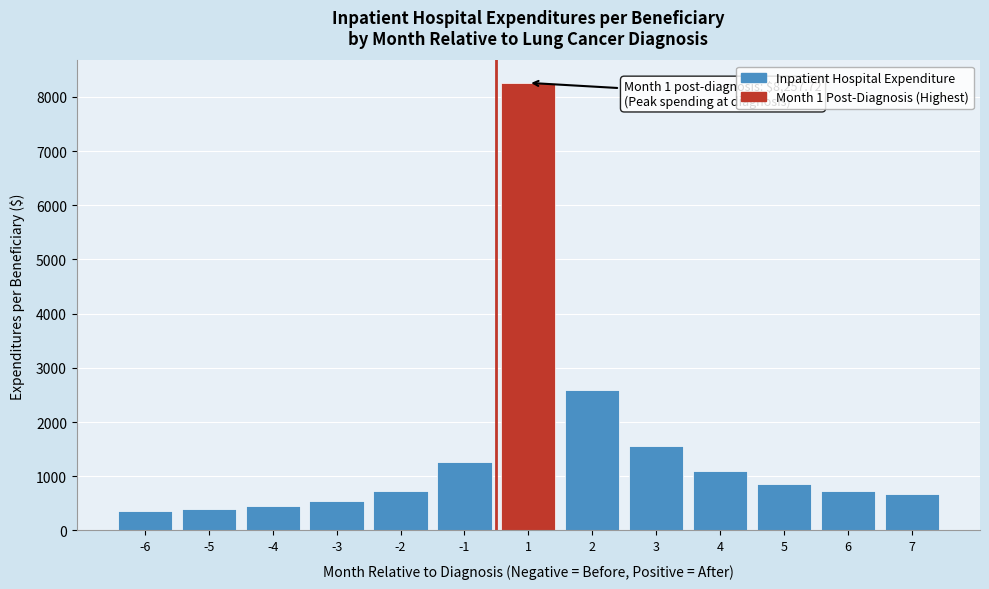

What is the greatest value displayed?

8257.7